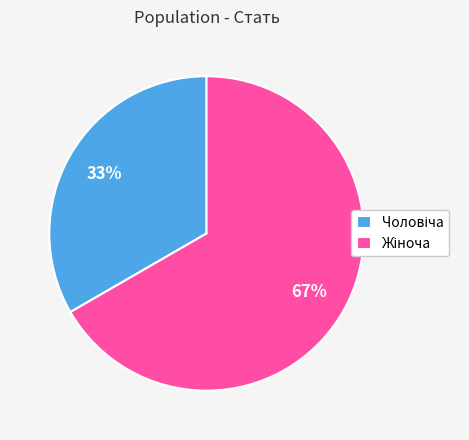

Is there a majority slice in this chart?

Yes